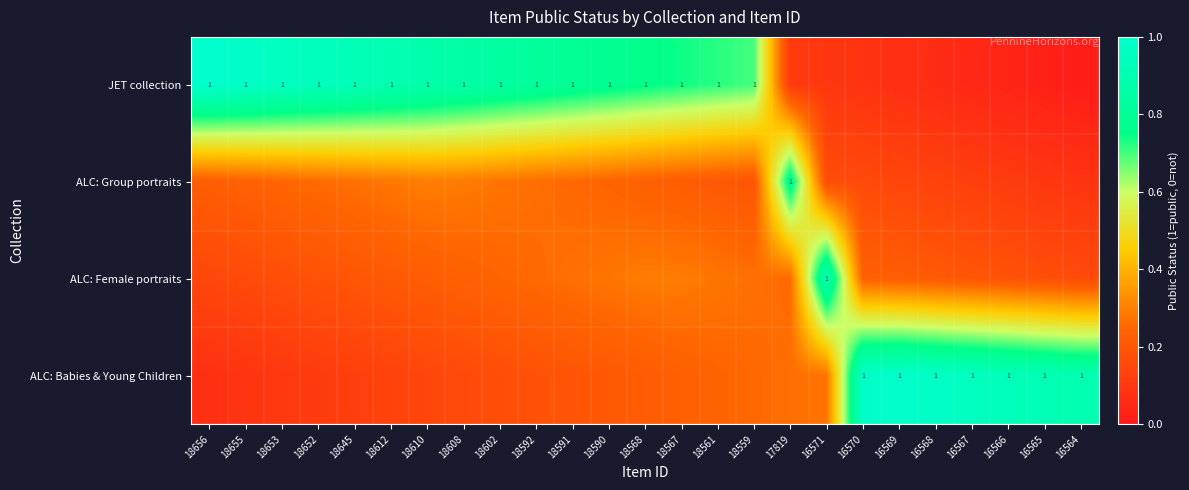

Which series has the largest total across all categories?

JET collection